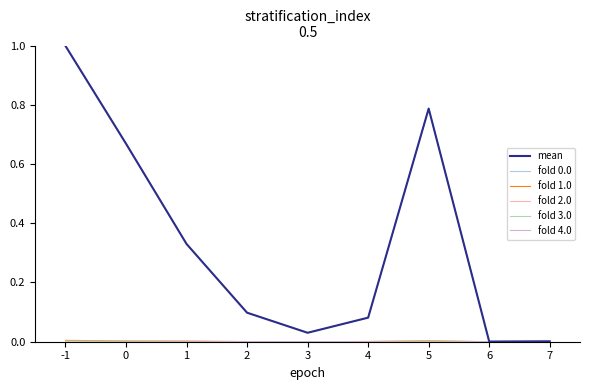

Which series changed the most between 1 and 2?

mean